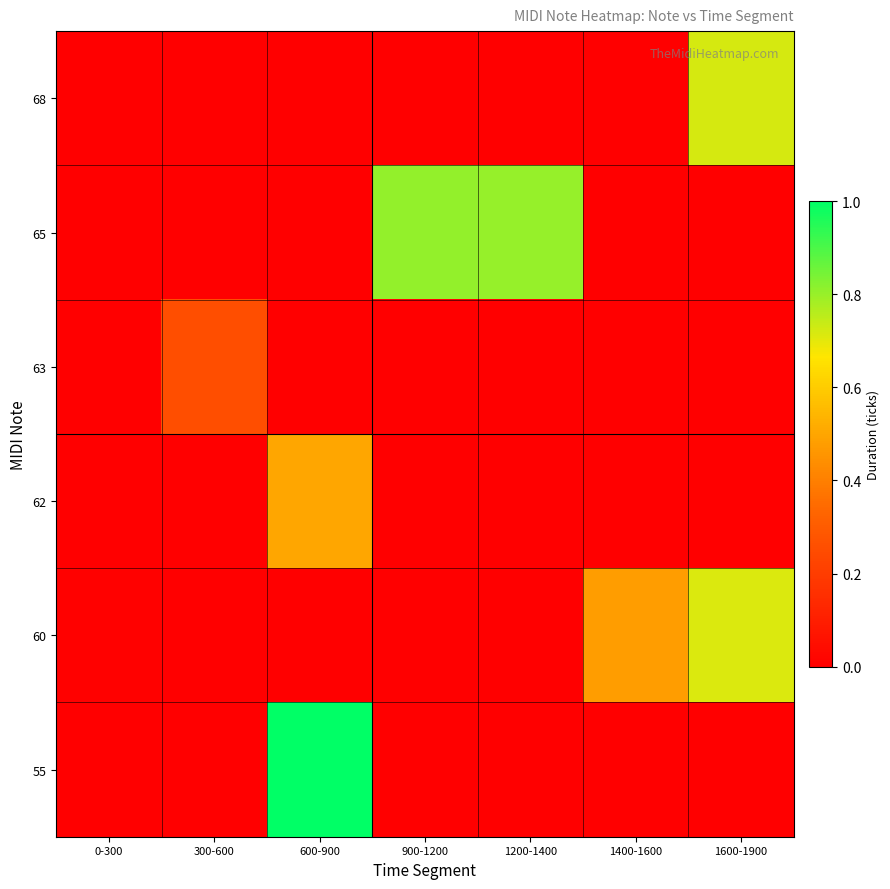

List the series in order of their peak value, lowest first.

63, 62, 60, 68, 65, 55